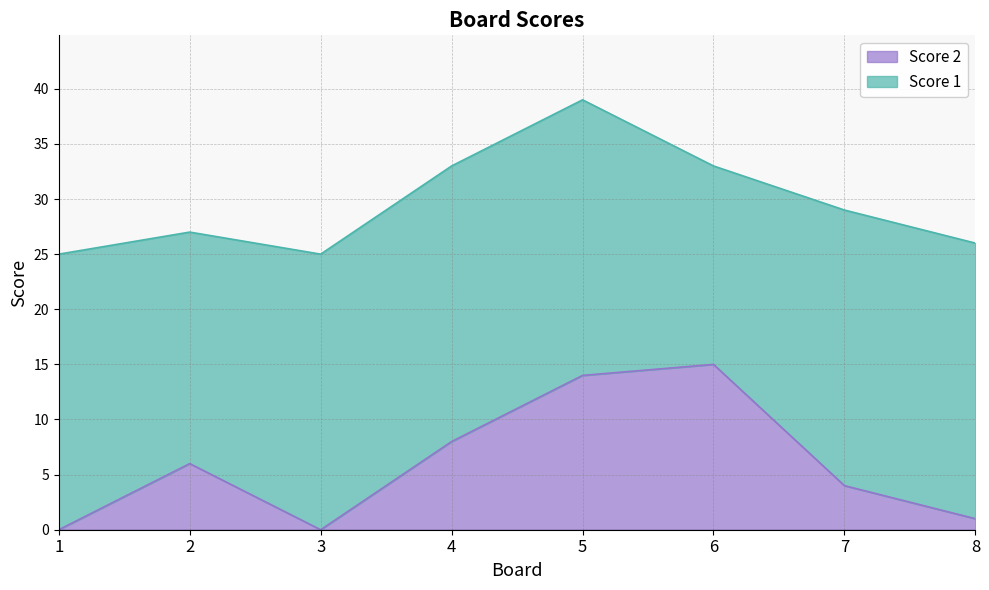

How many values exceed 6?

3